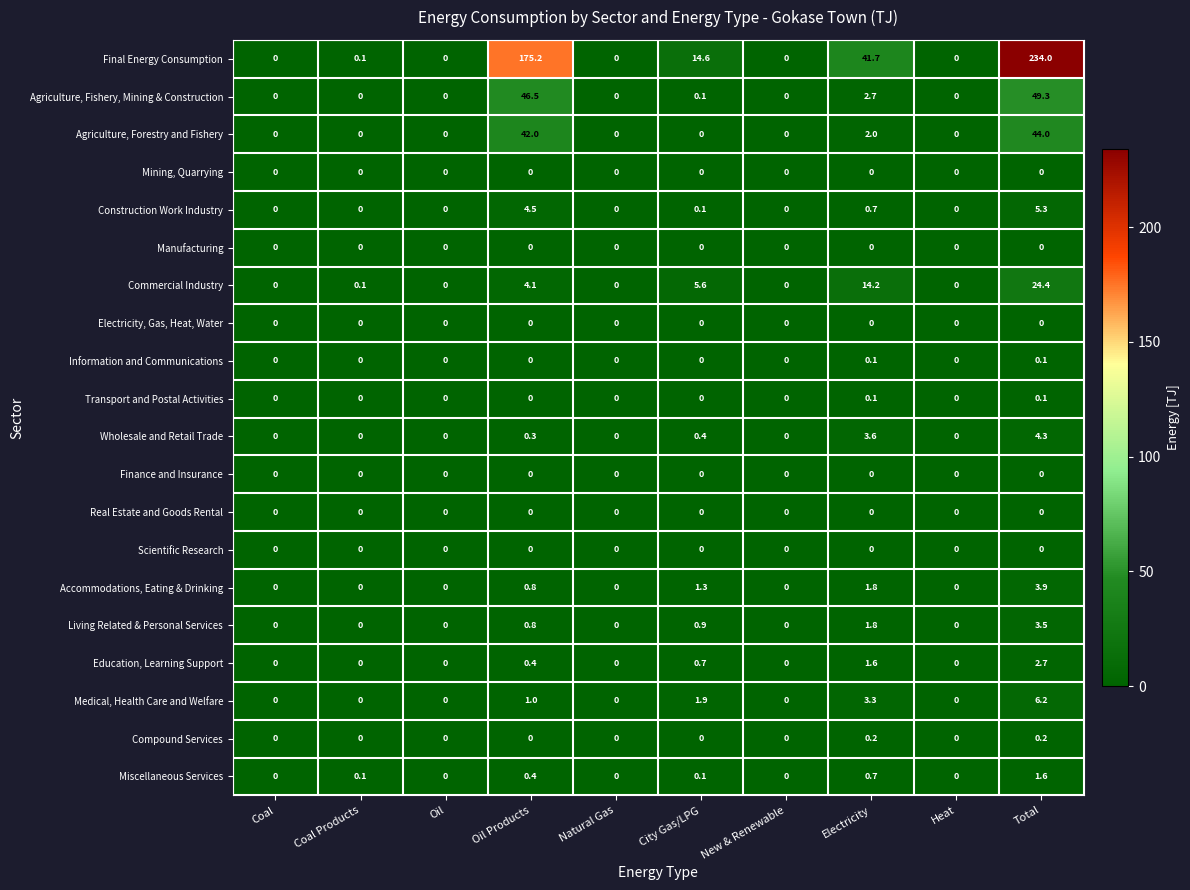

Is it true that Manufacturing equals 0.0 at Coal Products?

True